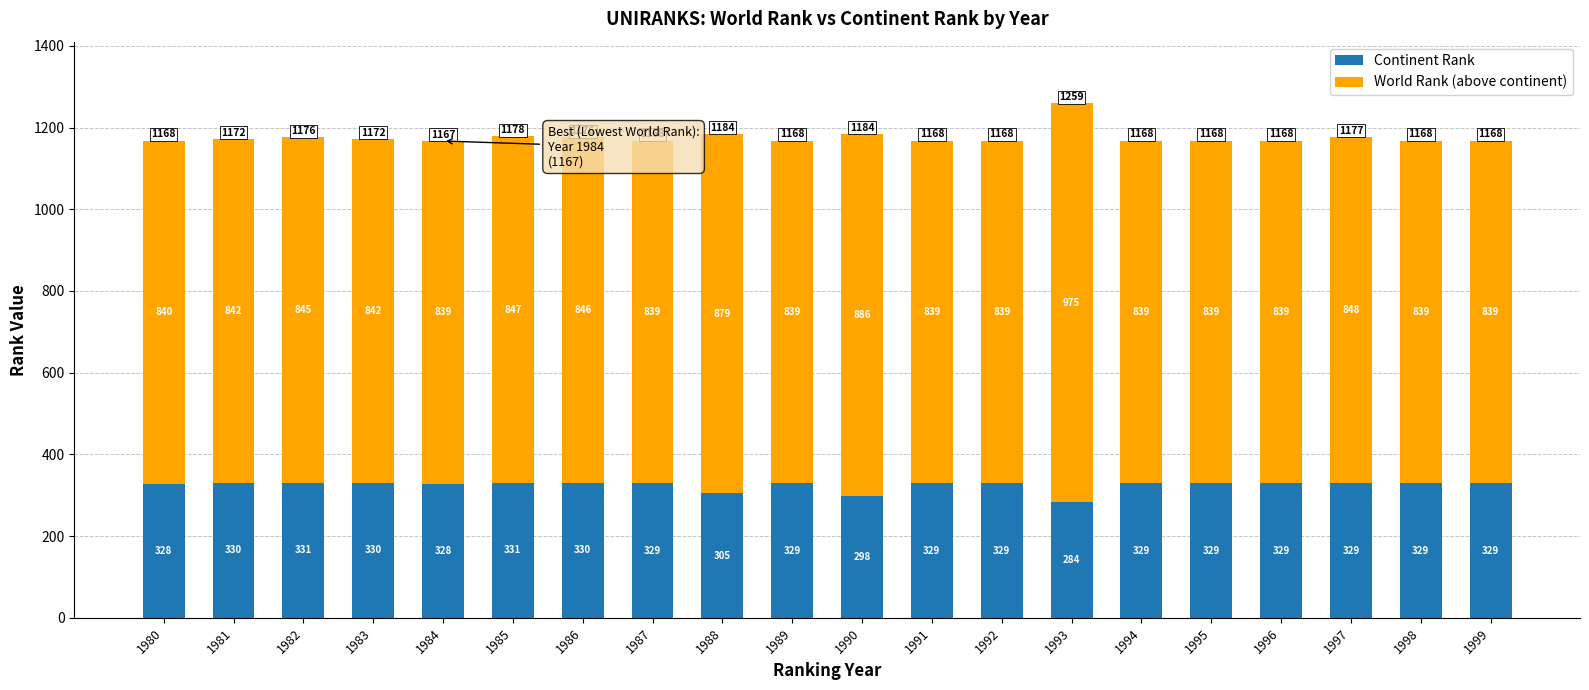

At which category is the sum across all series the highest?

1993